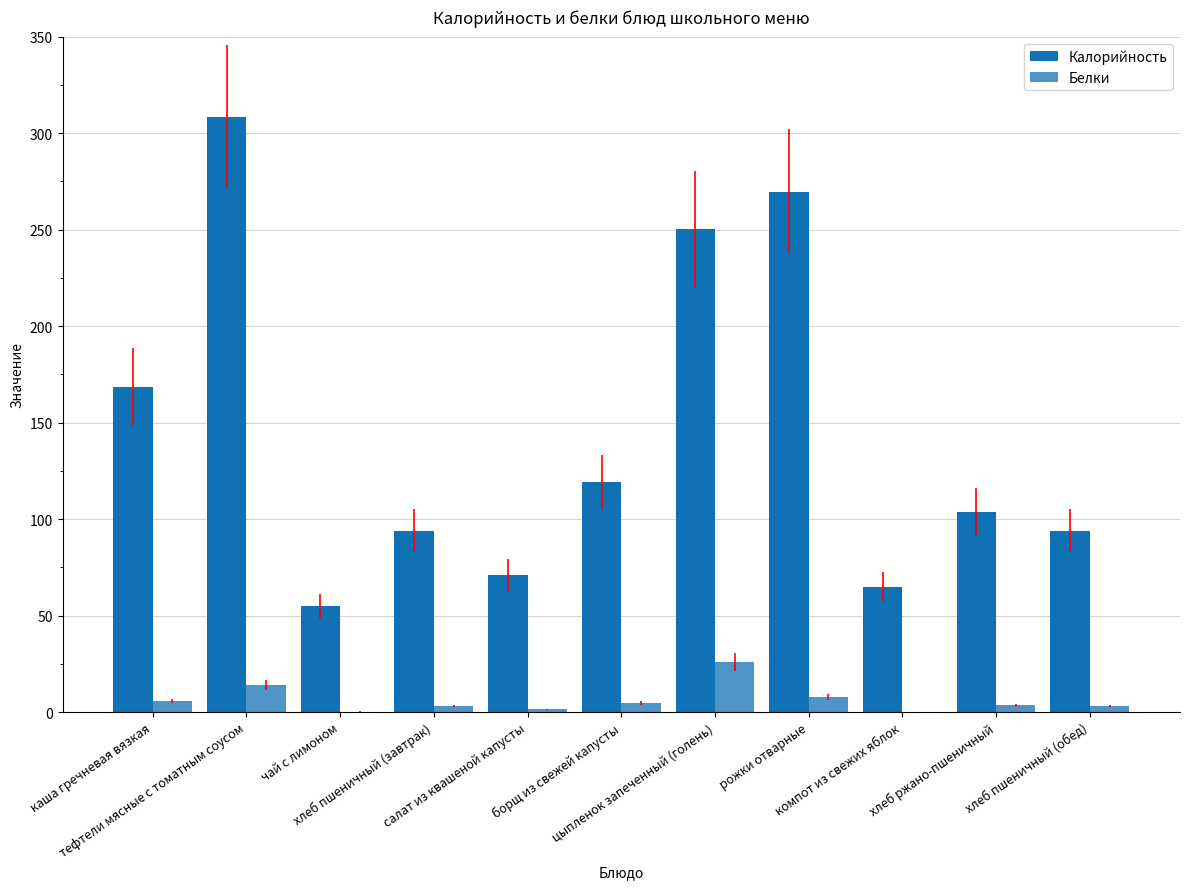

Rank the series at каша гречневая вязкая from highest to lowest value.

Калорийность, Белки